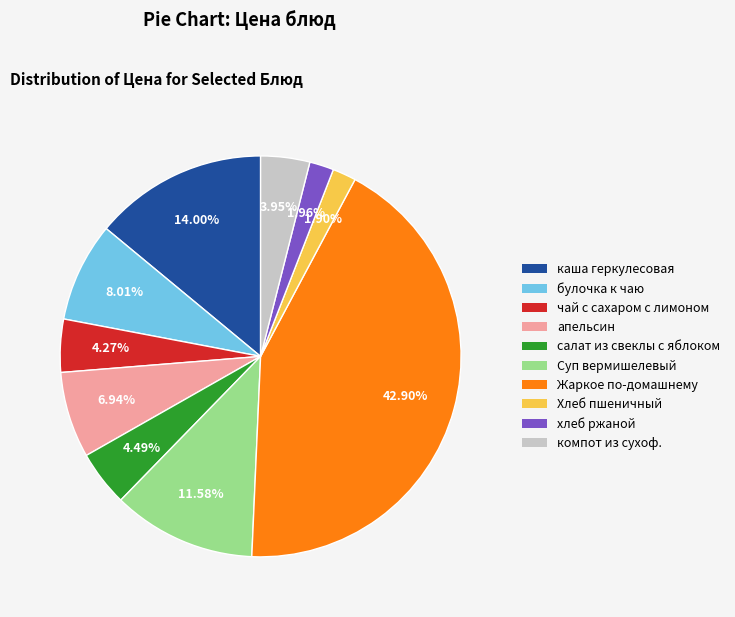

To the nearest percent, what is the difference between the салат из свеклы с яблоком and апельсин slice percentages?

2%